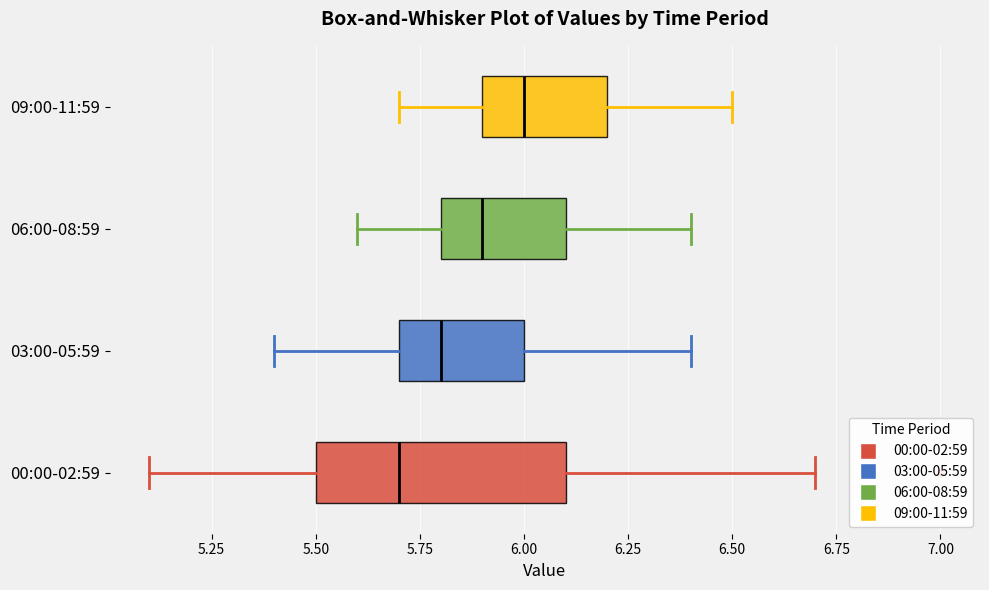

Reading bottom to top, transcribe this box plot: for each box, give where its median line is, the range the box spans, and where its two whiskers end, as read against the x-axis. The values are not printed on the chart, so give them approximately, as read against the axis.

00:00-02:59: median 5.7, box 5.5 to 6.1, whiskers 5.1 to 6.7
03:00-05:59: median 5.8, box 5.7 to 6.0, whiskers 5.4 to 6.4
06:00-08:59: median 5.9, box 5.8 to 6.1, whiskers 5.6 to 6.4
09:00-11:59: median 6.0, box 5.9 to 6.2, whiskers 5.7 to 6.5